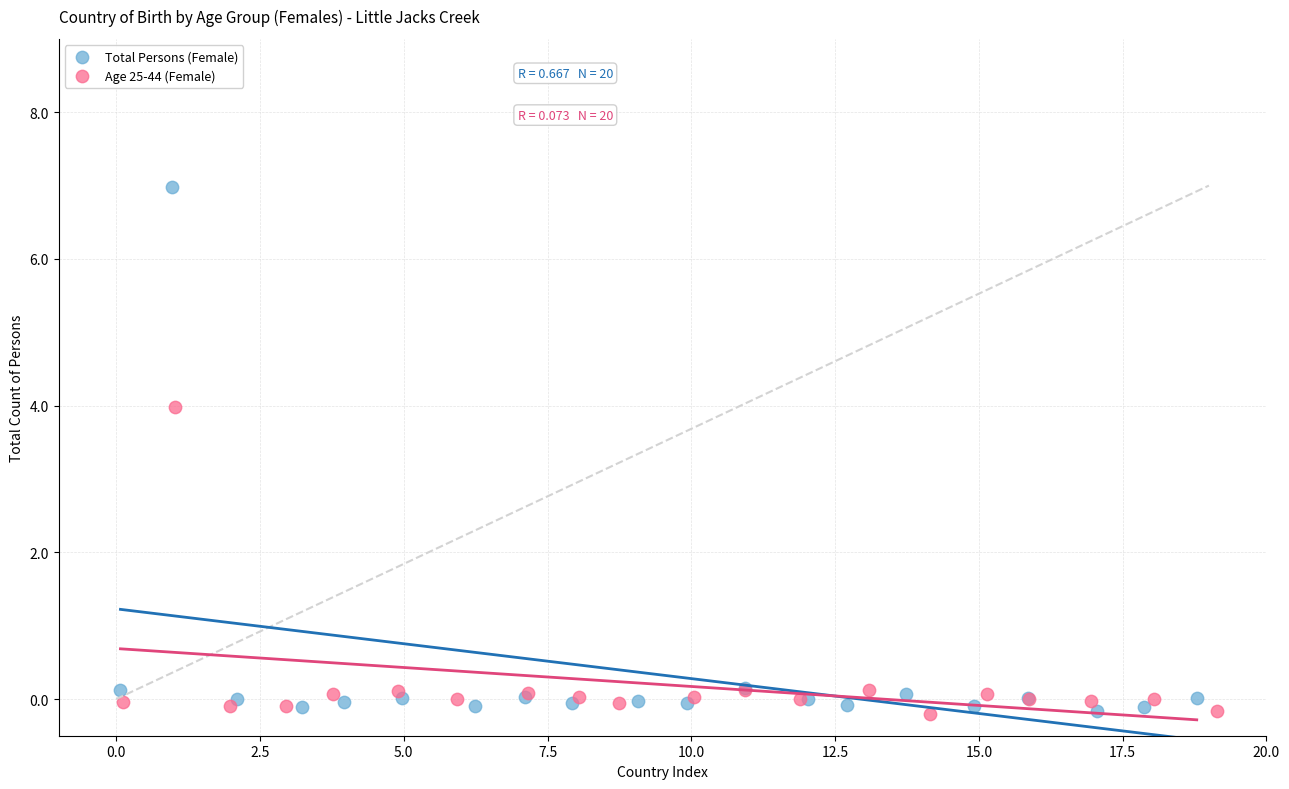

Which series has the widest spread of Y values?

Total Persons (Female)